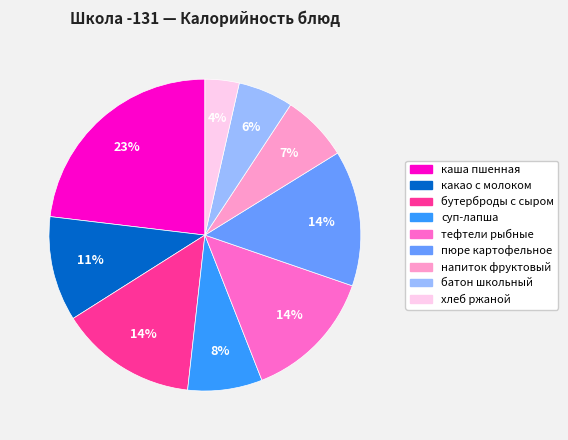

Do тефтели рыбные and бутерброды с сыром together represent more than half of the pie?

No